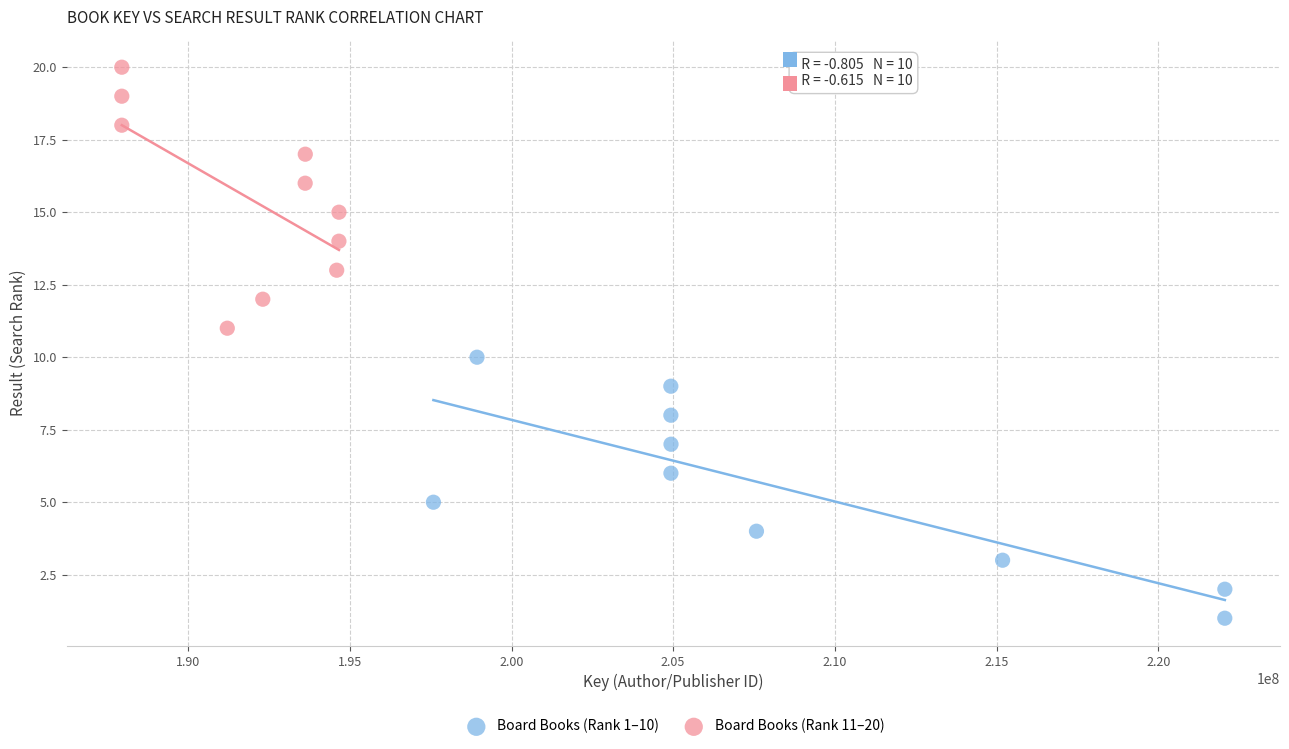

Which series contains the lowest Y value?

Board Books (Rank 1–10)